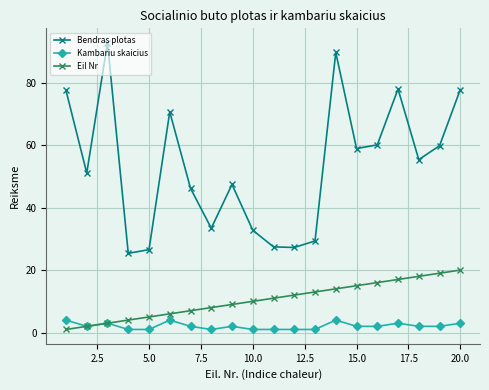

Count the number of categories in the chart.

20